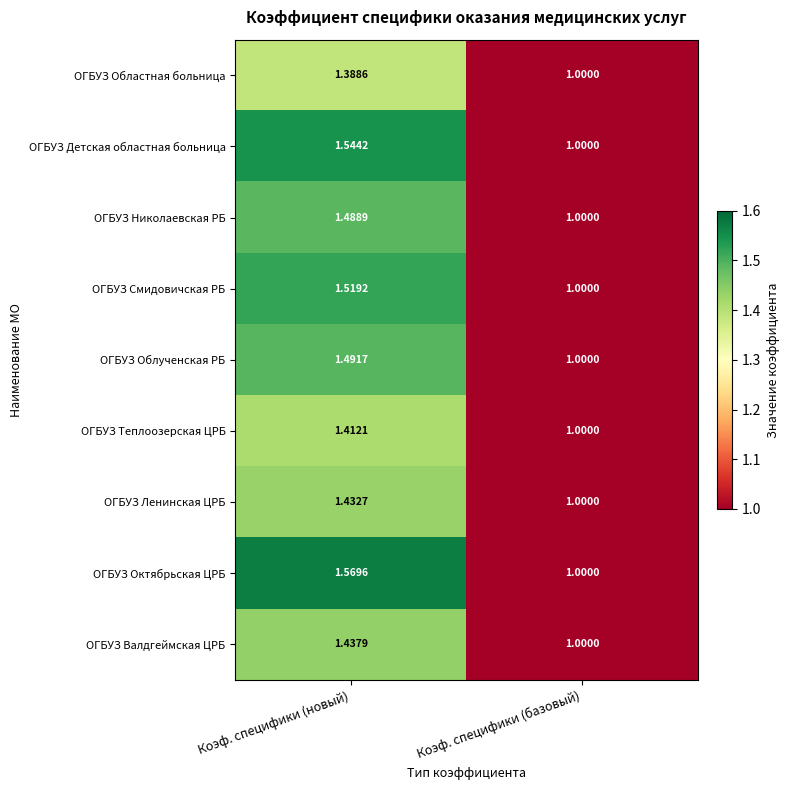

Rank the categories by ОГБУЗ Областная больница value from lowest to highest.

Коэф. специфики (базовый), Коэф. специфики (новый)